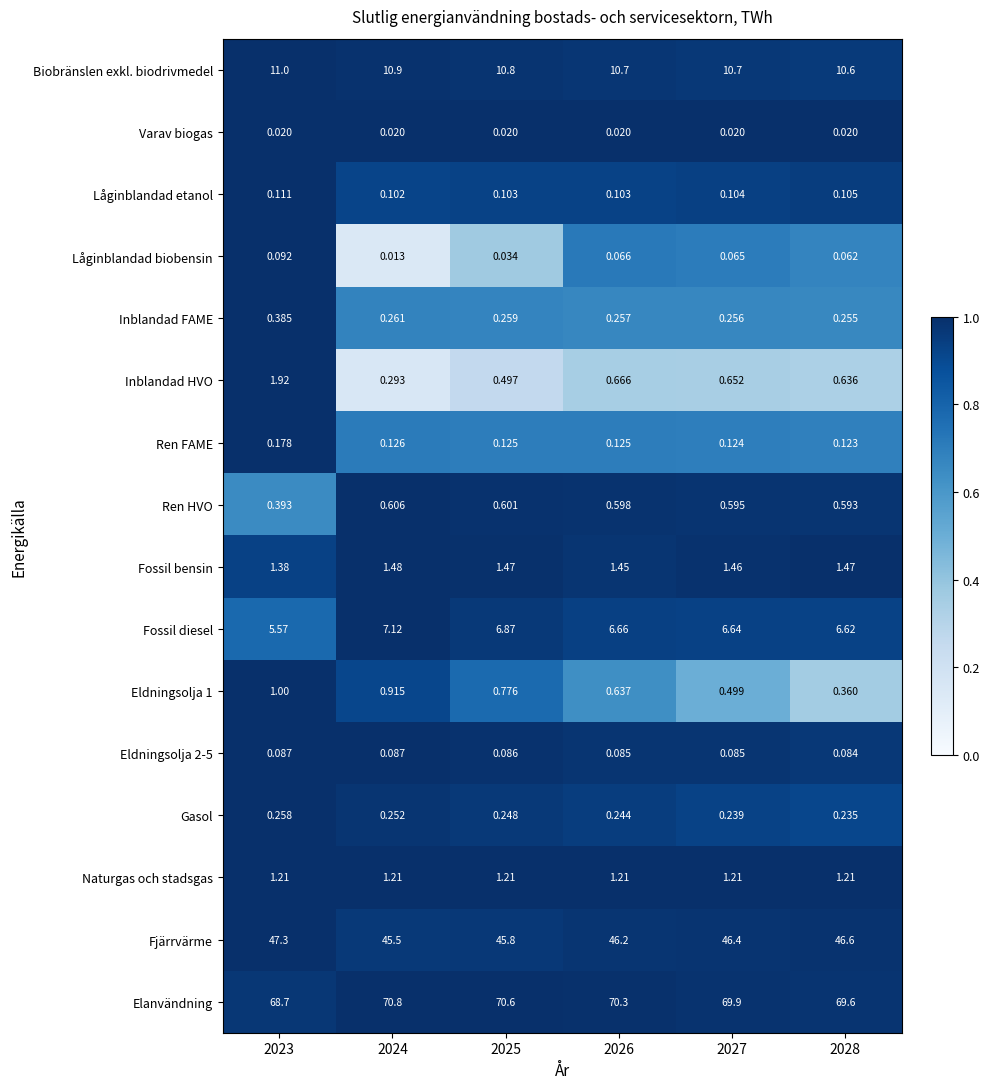

Which series has the widest spread of values?

Elanvändning